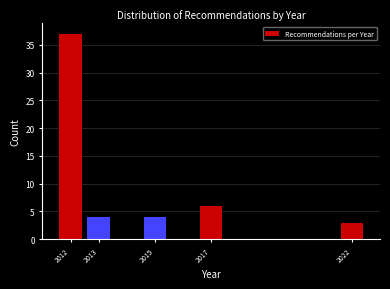

Reading right to left, what are all the values shown in this chart?

2022=3	2017=6	2015=4	2013=4	2012=37